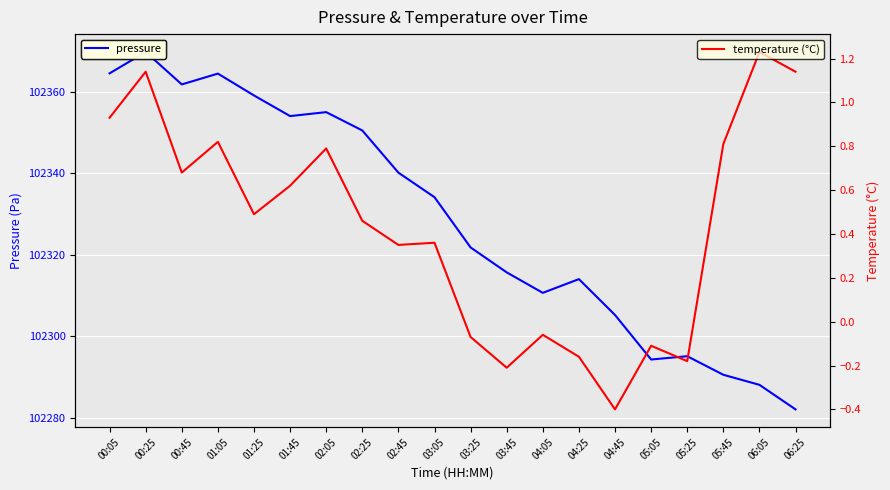

The value of temperature at 03:25 is -0.0. True or false?

False